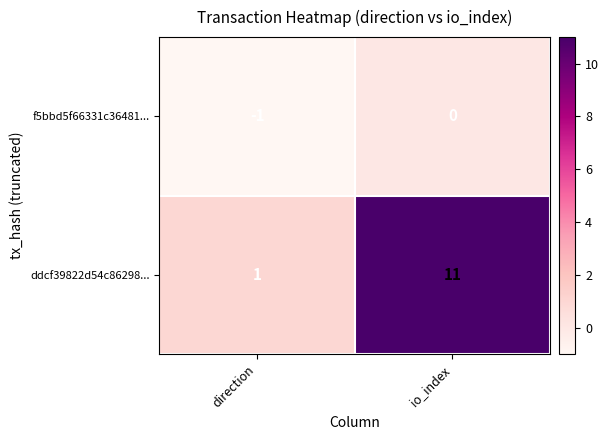

At which label is ddcf39822d54c86298... closest to 6?

direction